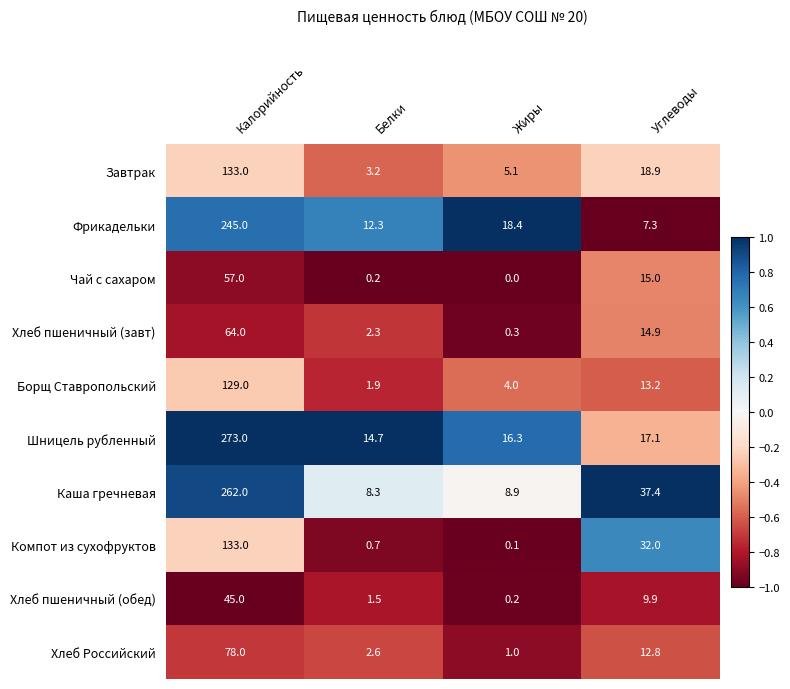

At which category does the chart reach its minimum across all series?

Жиры